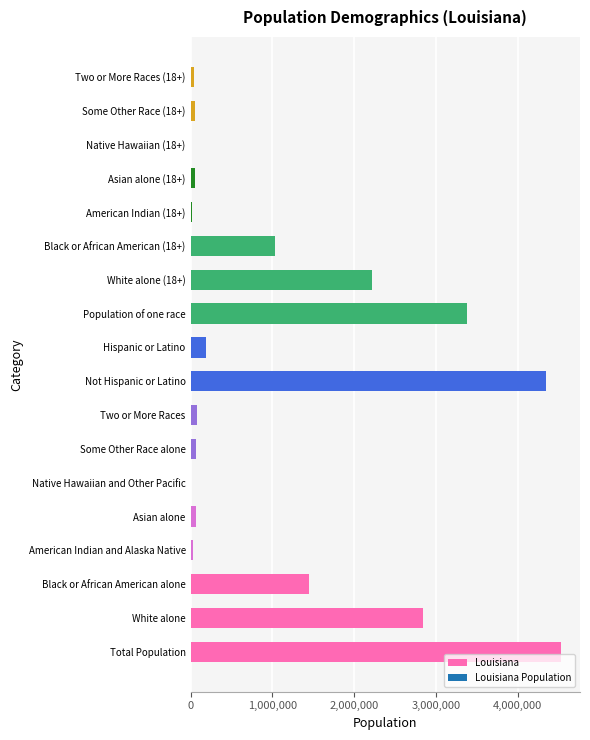

What is the maximum value shown in the chart?

4533372